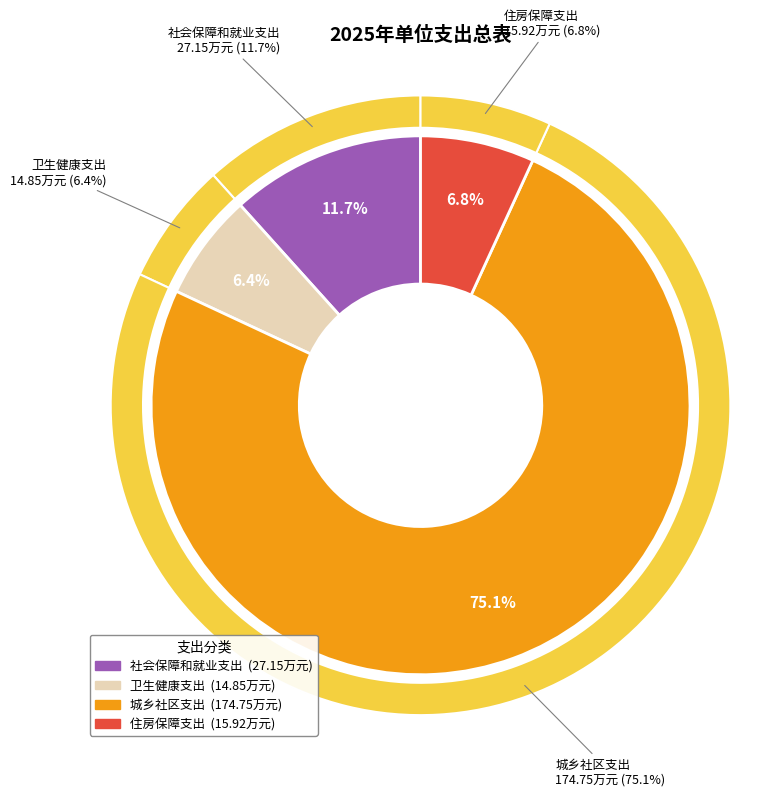

What percentage is the 住房保障支出 slice, to the nearest percent?

7%